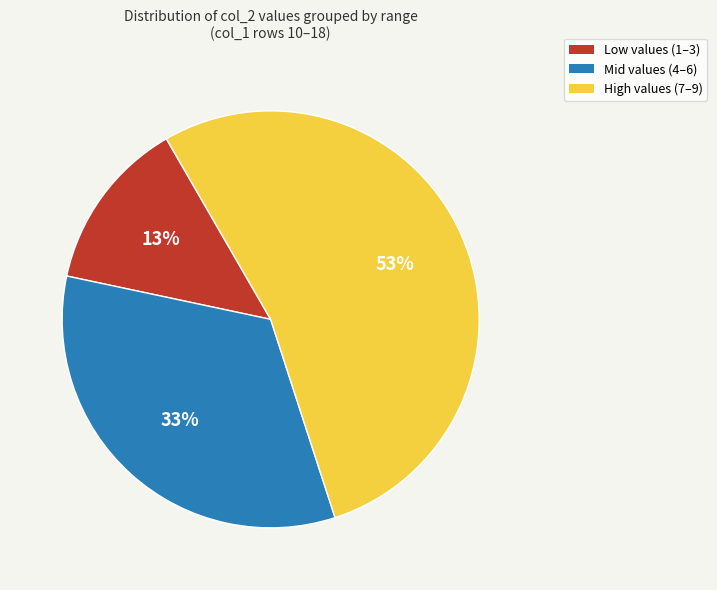

Is it true that High values (7–9) is 42% of the pie?

False